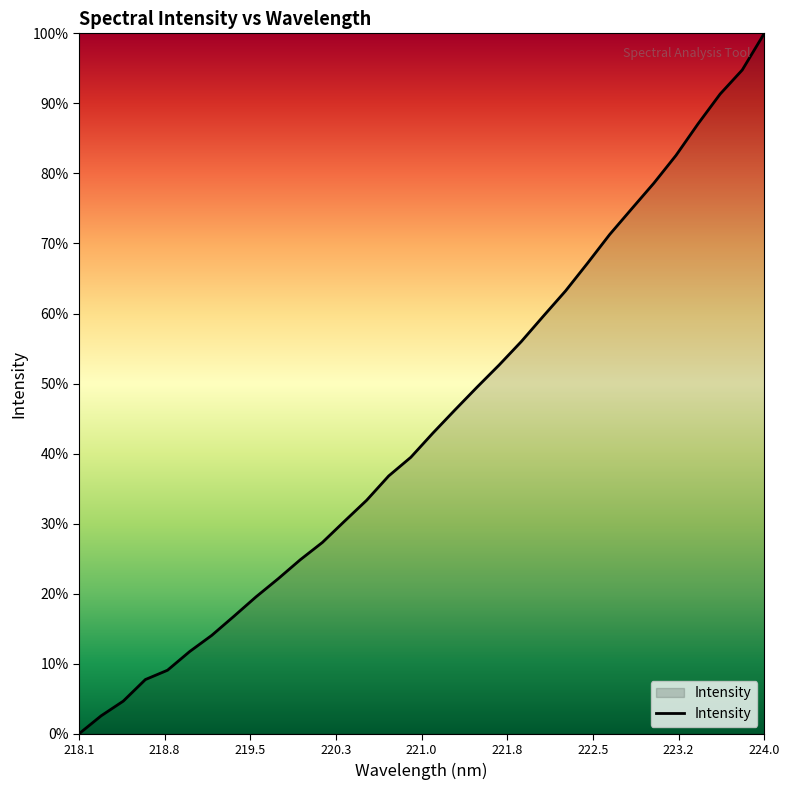

True or false: there are more than 0 points higher than both neighbors.

False